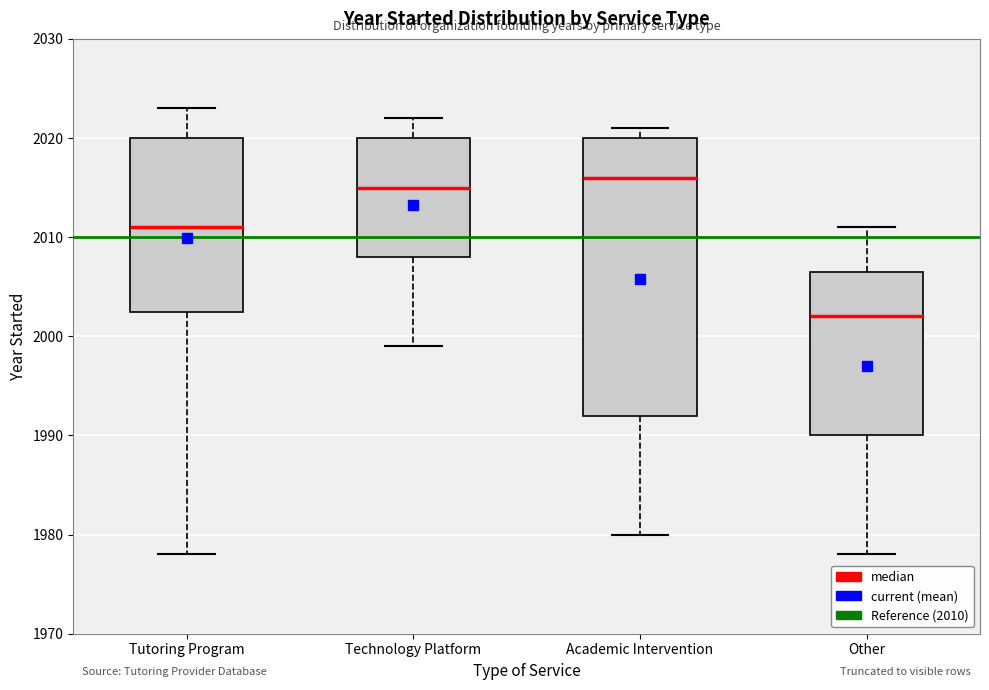

Reading left to right, read every box against the y-axis: the position of its median line, the range the box covers, and the ends of its whiskers. The values are not printed on the chart, so give them approximately, as read against the axis.

Tutoring Program: median 2011, box 2003 to 2020, whiskers 1978 to 2023
Technology Platform: median 2015, box 2008 to 2020, whiskers 1999 to 2022
Academic Intervention: median 2016, box 1992 to 2020, whiskers 1980 to 2021
Other: median 2002, box 1990 to 2007, whiskers 1978 to 2011